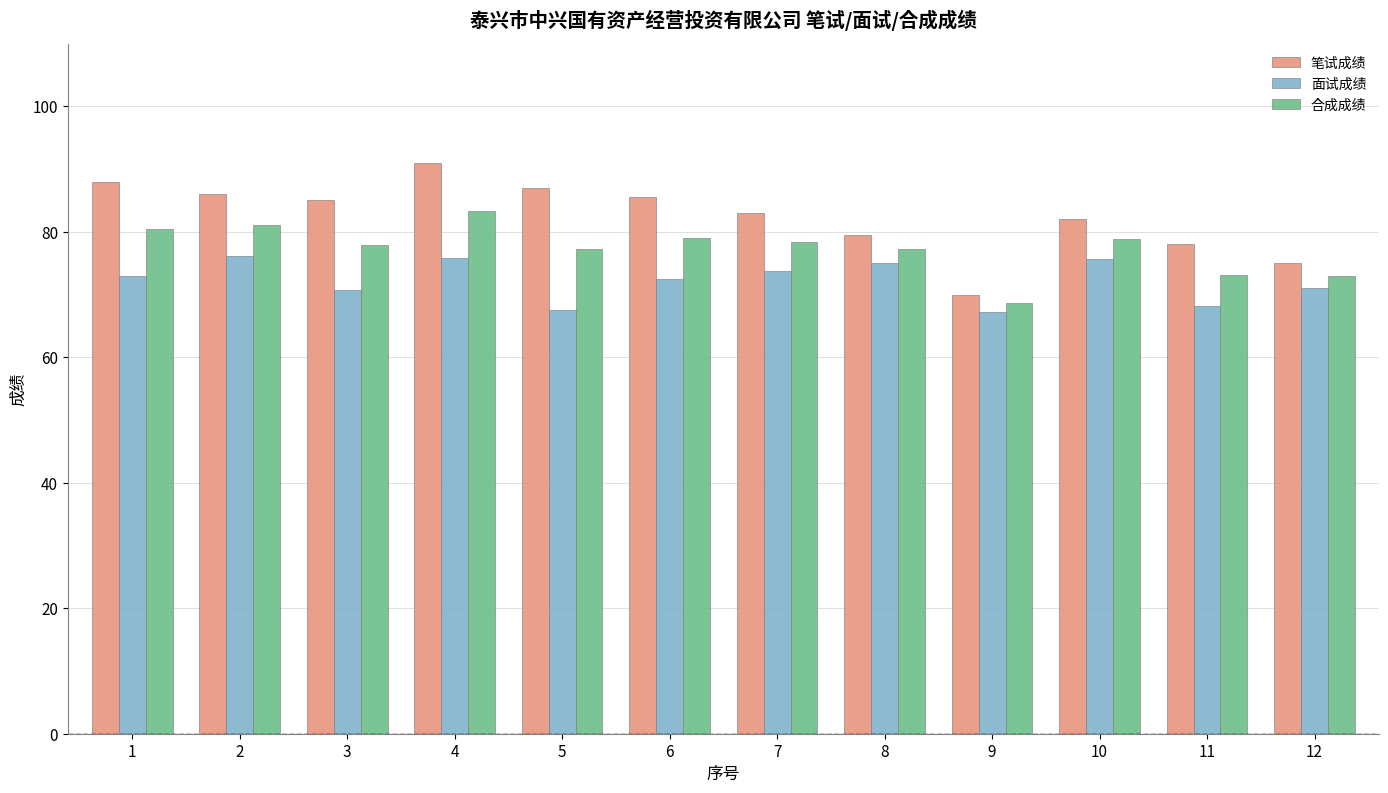

At which label is 笔试成绩 closest to 80?

8